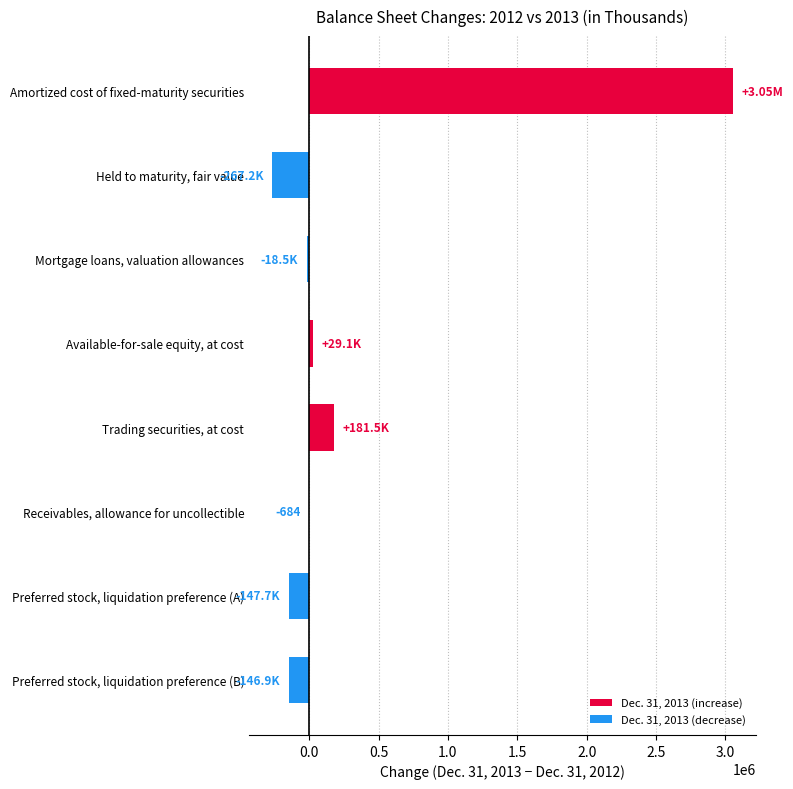

Which label corresponds to the largest value in the chart?

Amortized cost of fixed-maturity securities